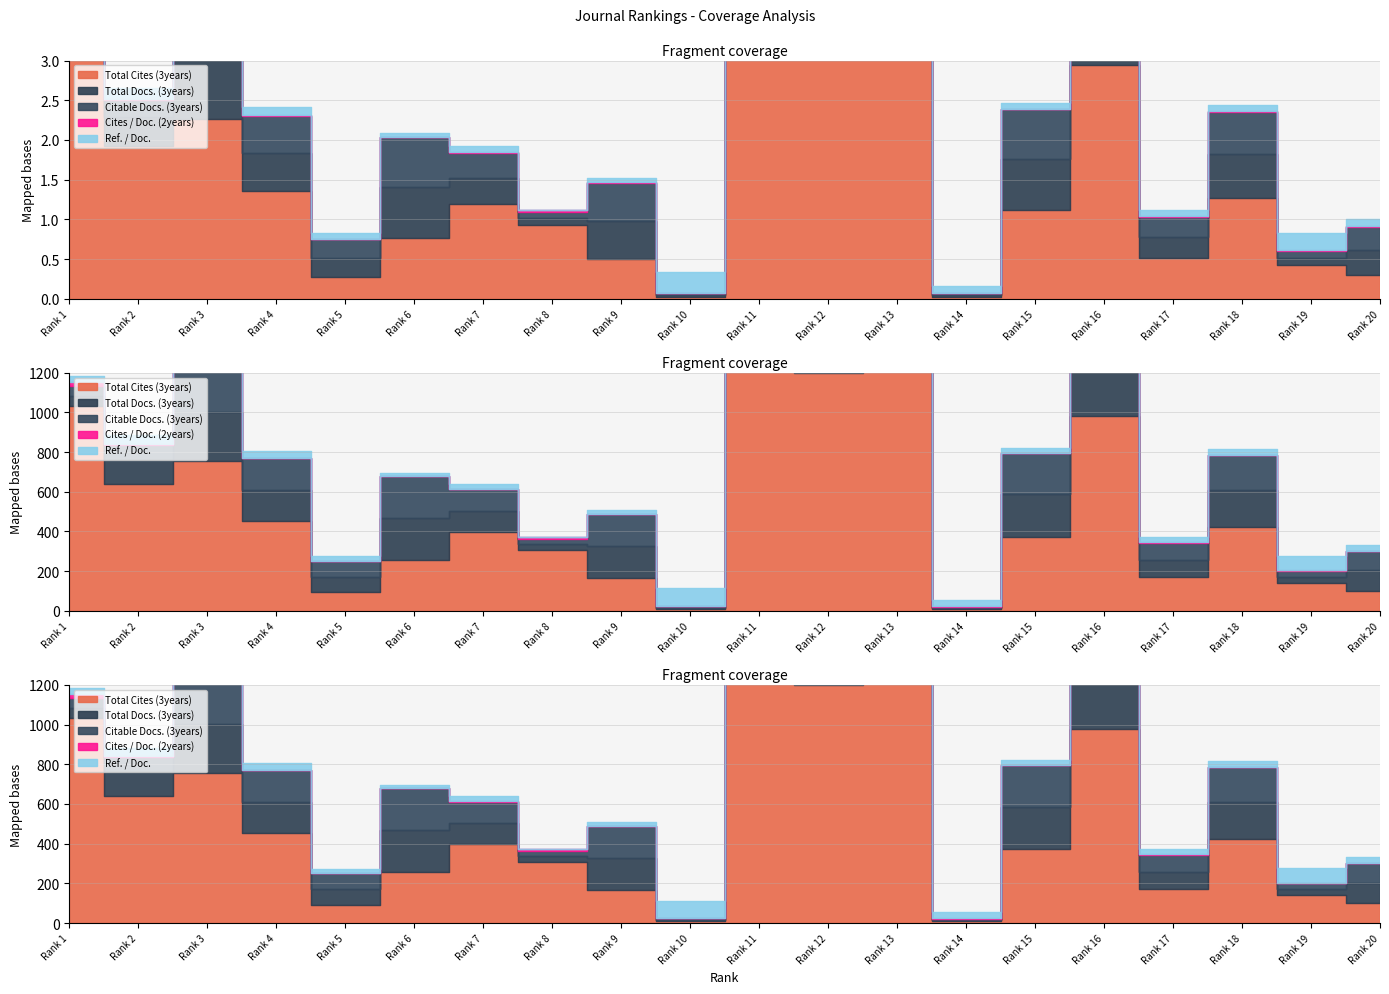

What is the maximum value shown in the chart?

5097